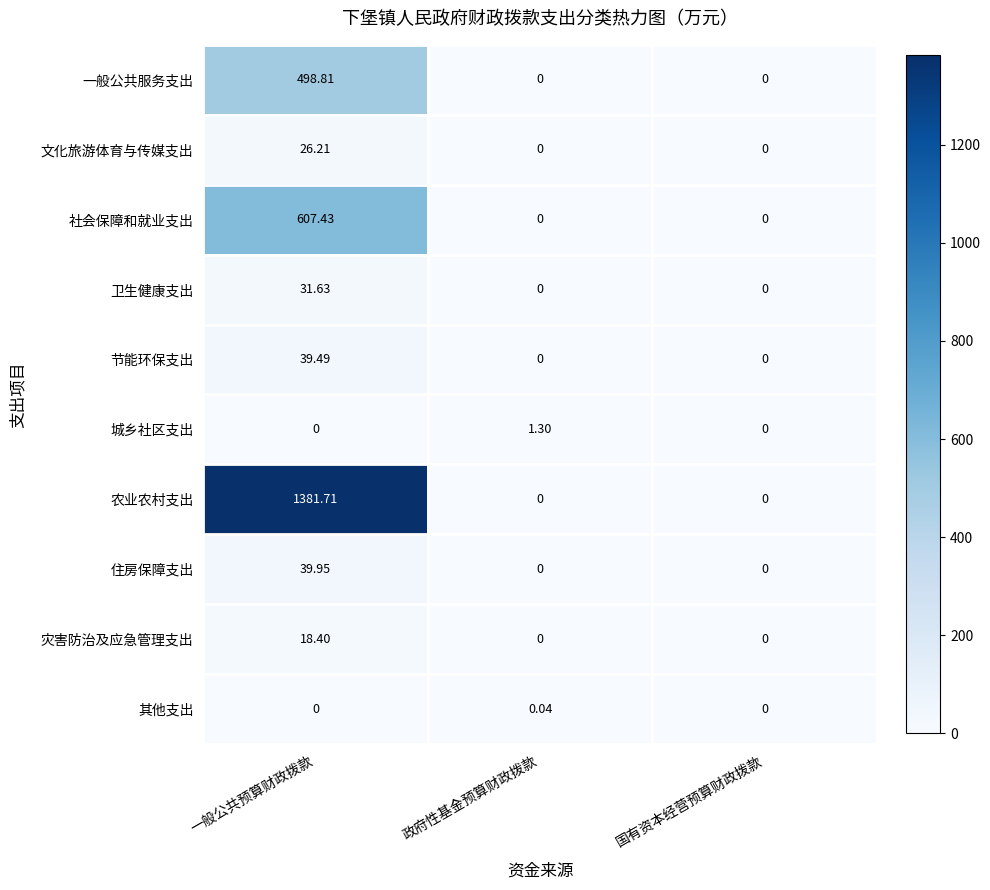

How many data points in 住房保障支出 are above 0?

1